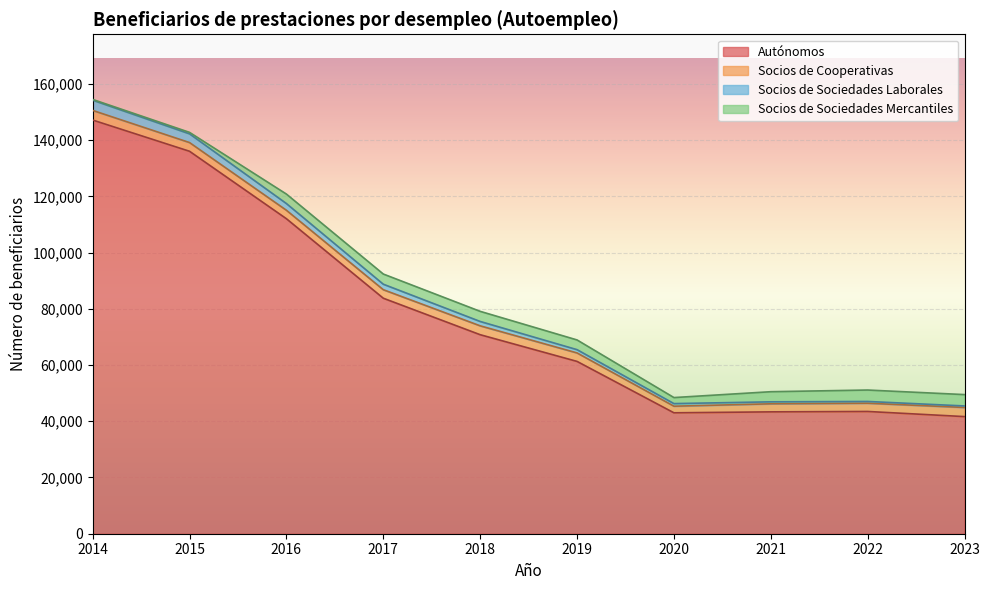

What is the value of the Autónomos point at the 2nd from the left?

136030